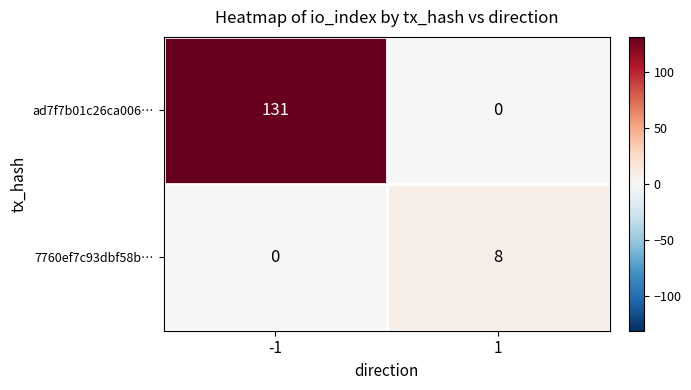

What is the sum of all 7760ef7c93dbf58b… values?

8